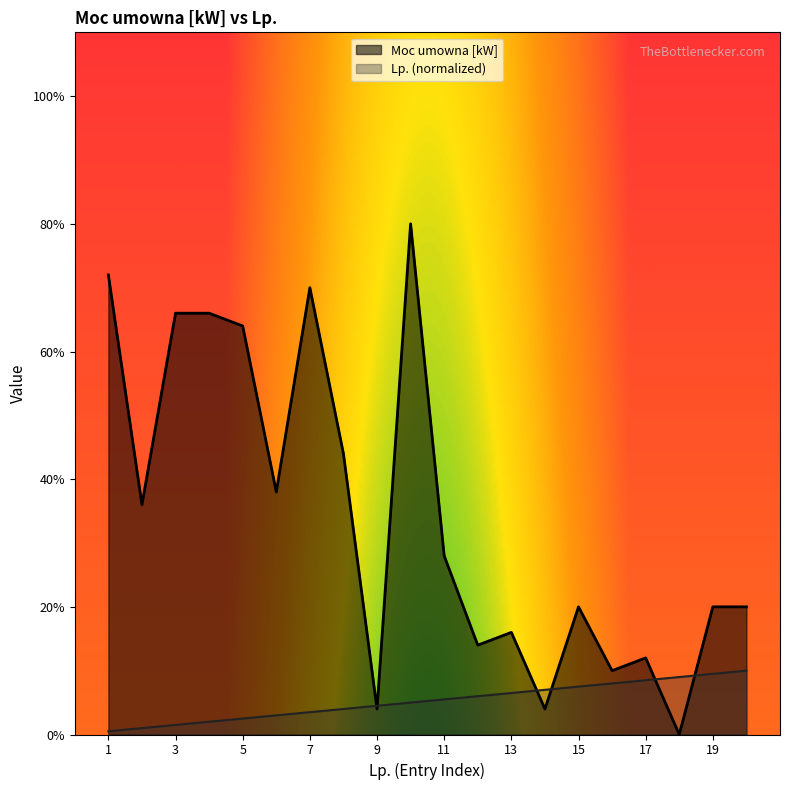

Is the value of Lp. at 5 greater than the value of Moc umowna [kW] at 11?

No